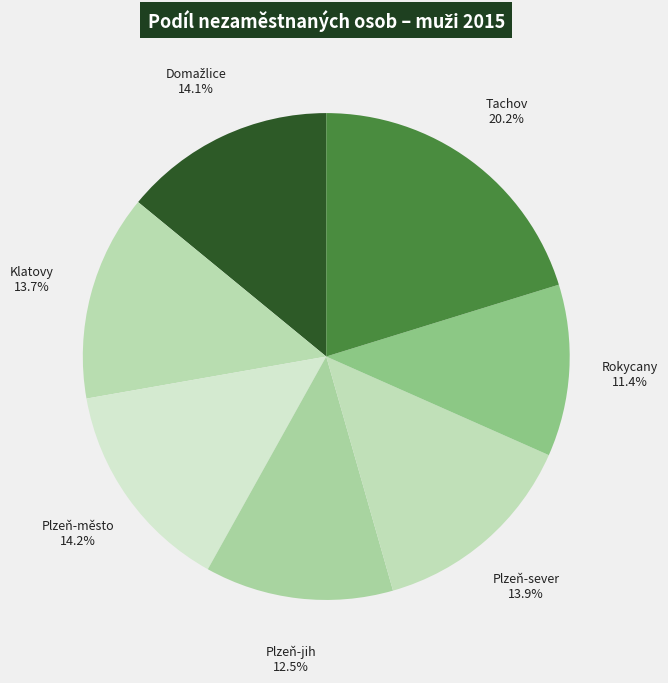

How many slices are in this pie chart?

7